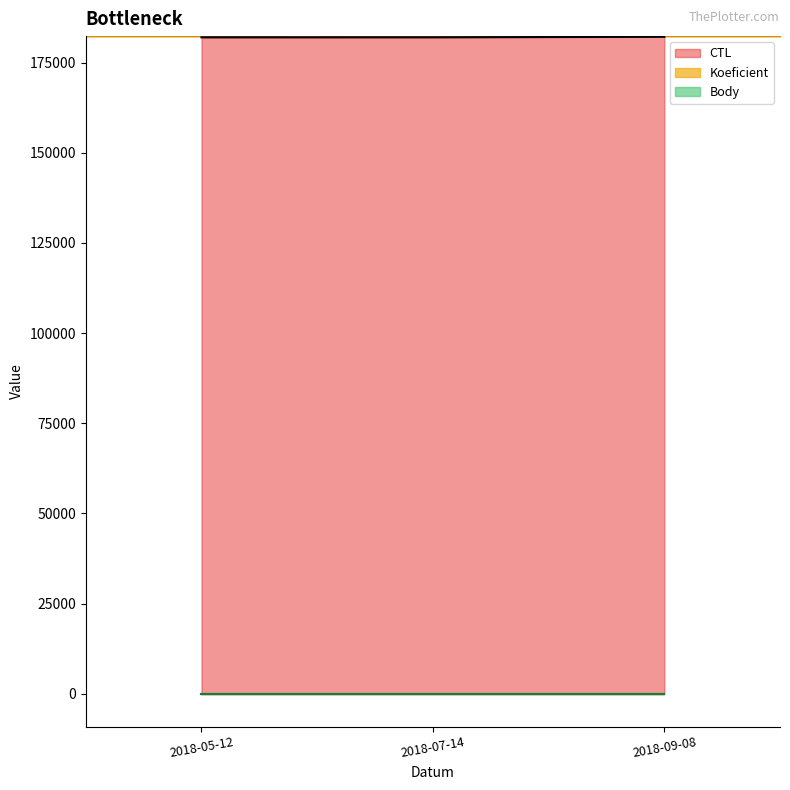

At which category does the chart reach its peak across all series?

2018-09-08